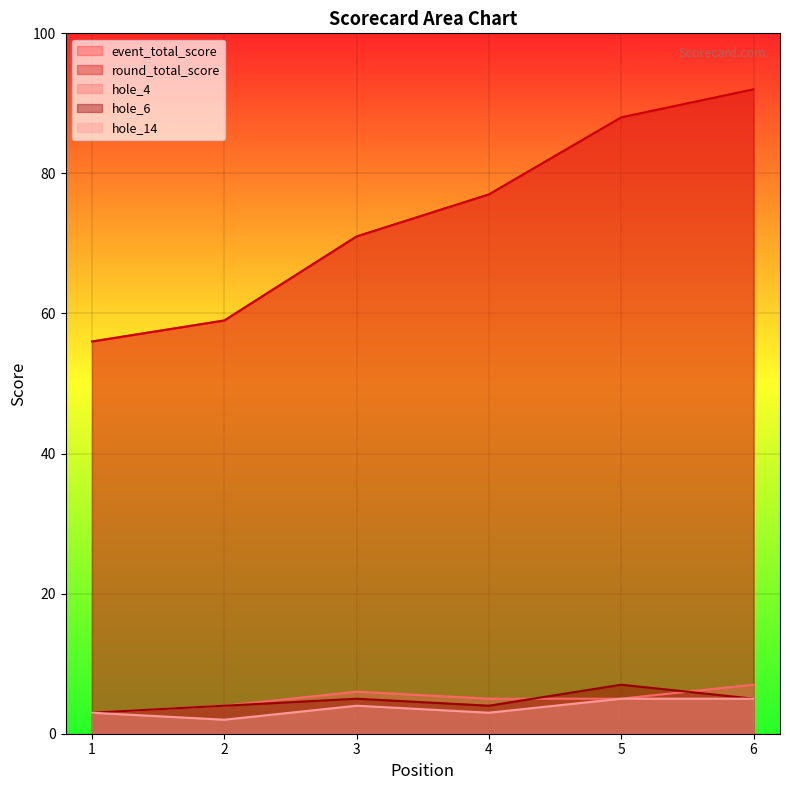

Rank the series by their maximum value, from lowest to highest.

hole_14, hole_4, hole_6, event_total_score, round_total_score